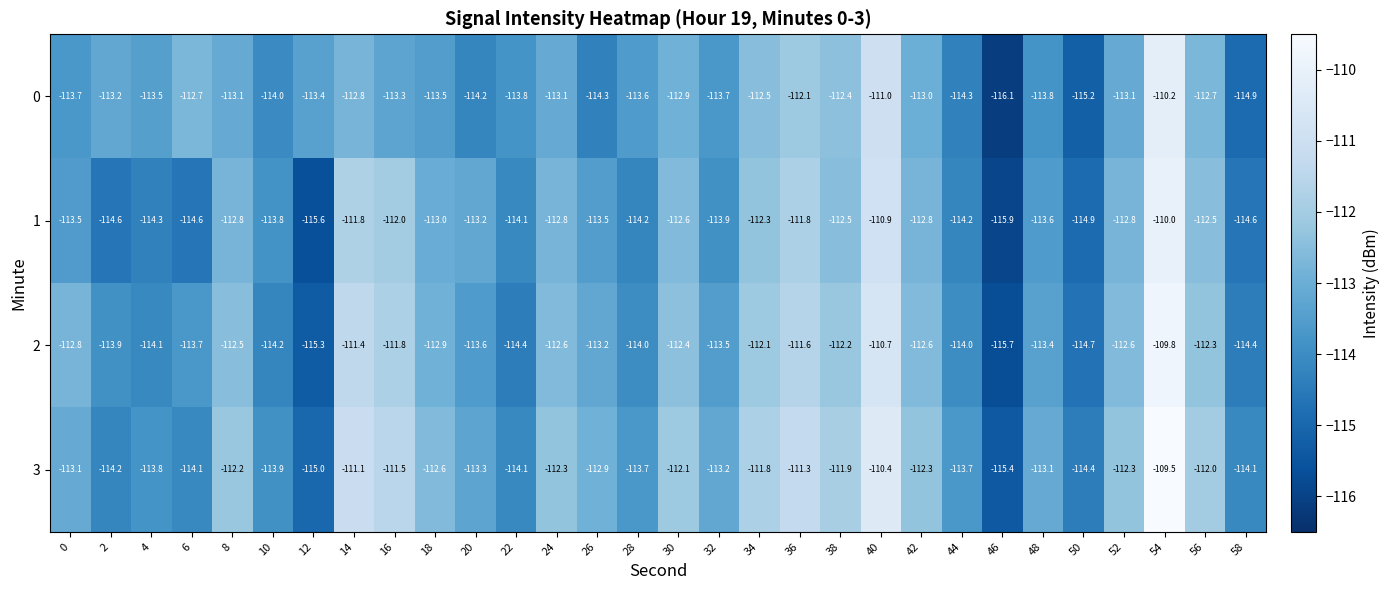

At which category is the sum across all series the highest?

54